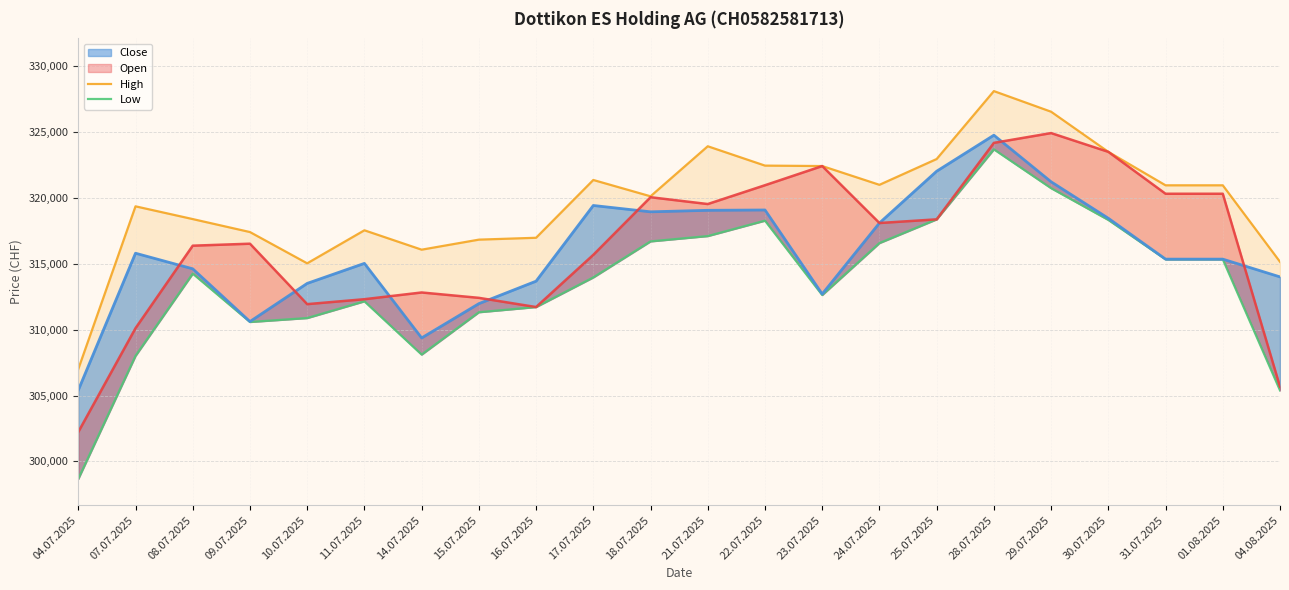

Reading right to left, what are all the values shown in this chart?

High: 315151	320960	320960	323500	326546	328112	322955	320997	322422	322455	323924	320125	321364	316977	316835	316073	317545	315037	317411	318396	319364	307009
Low: 305389	315340	315340	318332	320742	323692	318376	316575	312631	318277	317107	316703	313968	311718	311325	308109	312154	310883	310584	314256	308012	298672
Close: 314007	315355	315355	318457	321227	324765	322029	318098	312707	319086	319061	318947	319428	313682	311975	309373	315033	313513	310617	314620	315804	305409
Open: 305668	320319	320319	323500	324925	324183	318376	318097	322422	320966	319538	320055	315681	311718	312416	312824	312313	311938	316527	316376	310111	302233